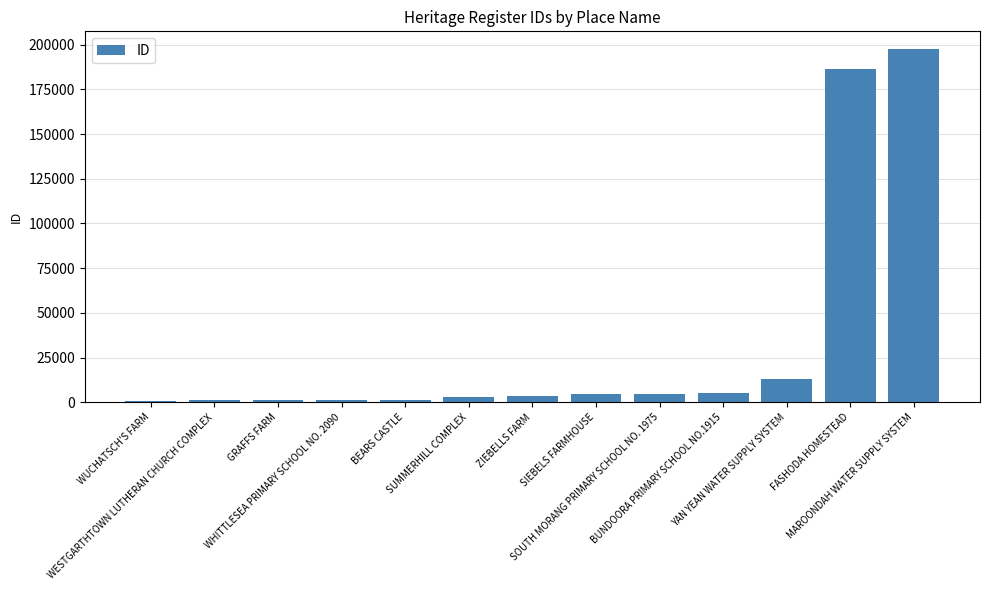

What is the change in value from WHITTLESEA PRIMARY SCHOOL NO. 2090 to BEARS CASTLE?

+34